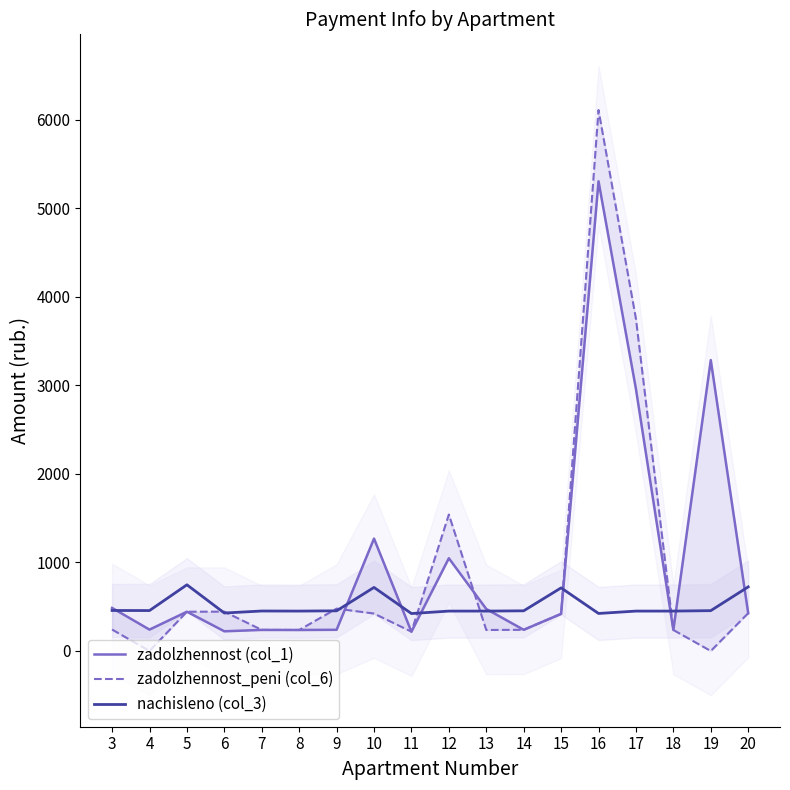

Is this an area chart (filled region under the line)?

No